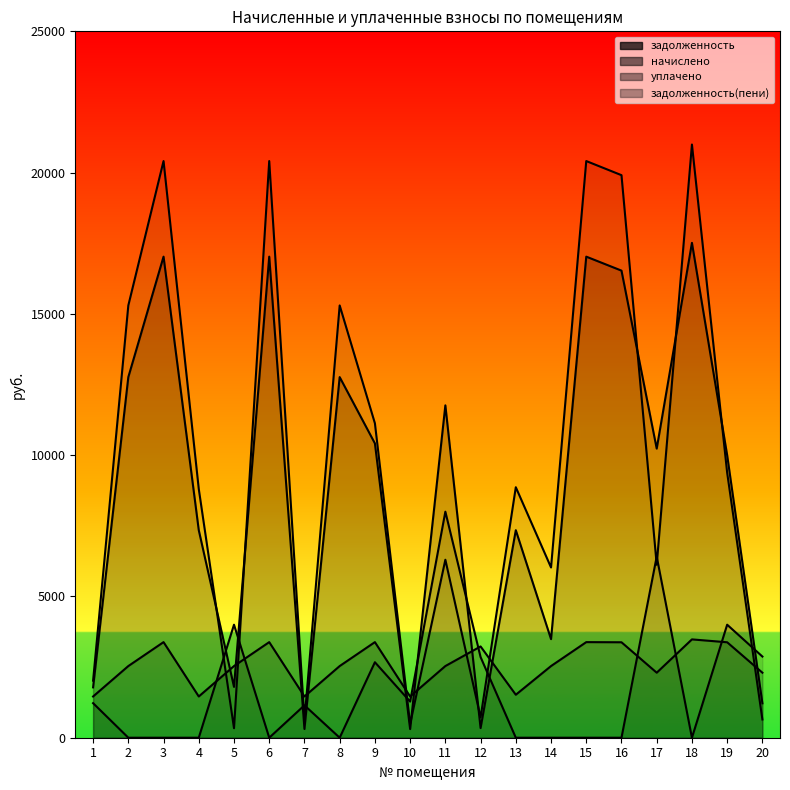

How many values in the задолженность(пени) series are below 8865?

10